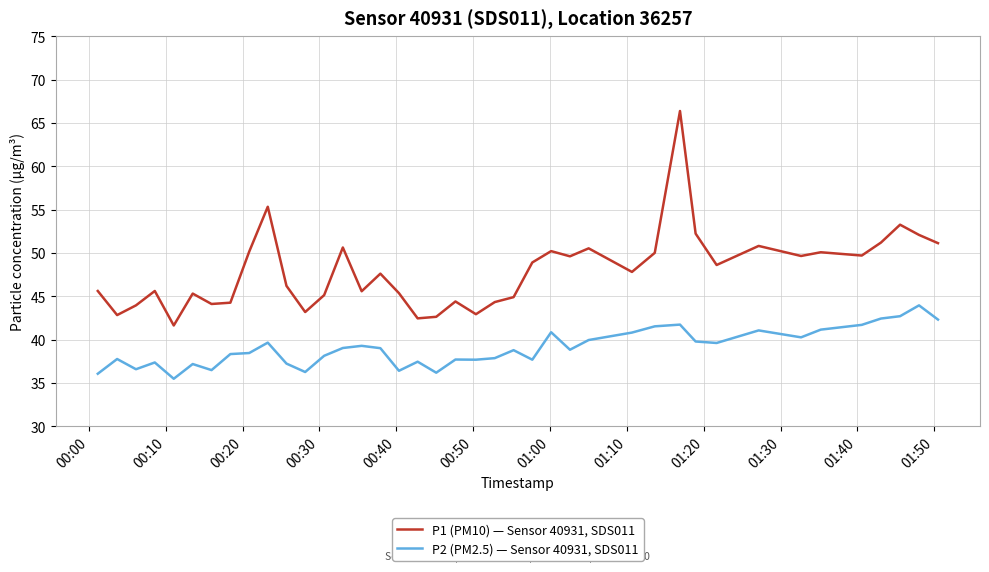

Which series has the widest spread of values?

P1 (PM10) — Sensor 40931, SDS011